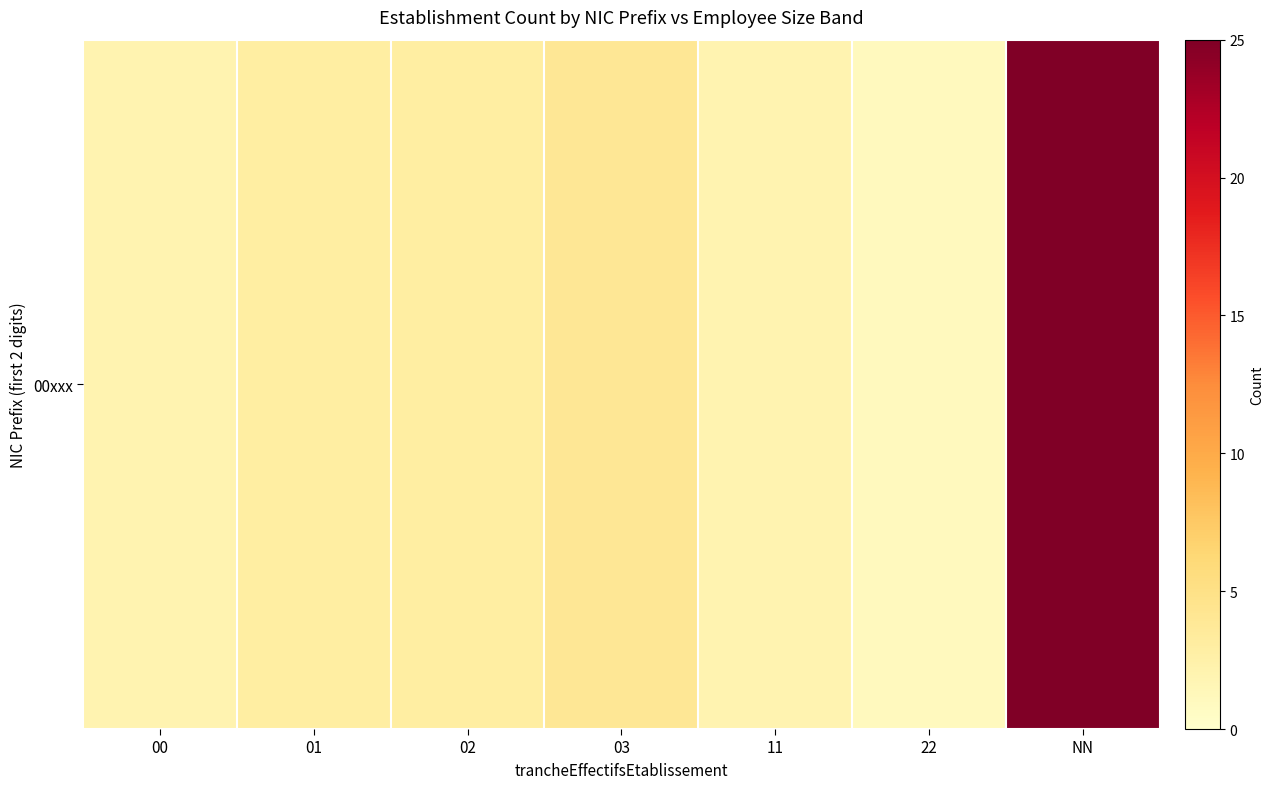

List the labels in order of value, largest first.

NN, 03, 01, 02, 00, 11, 22